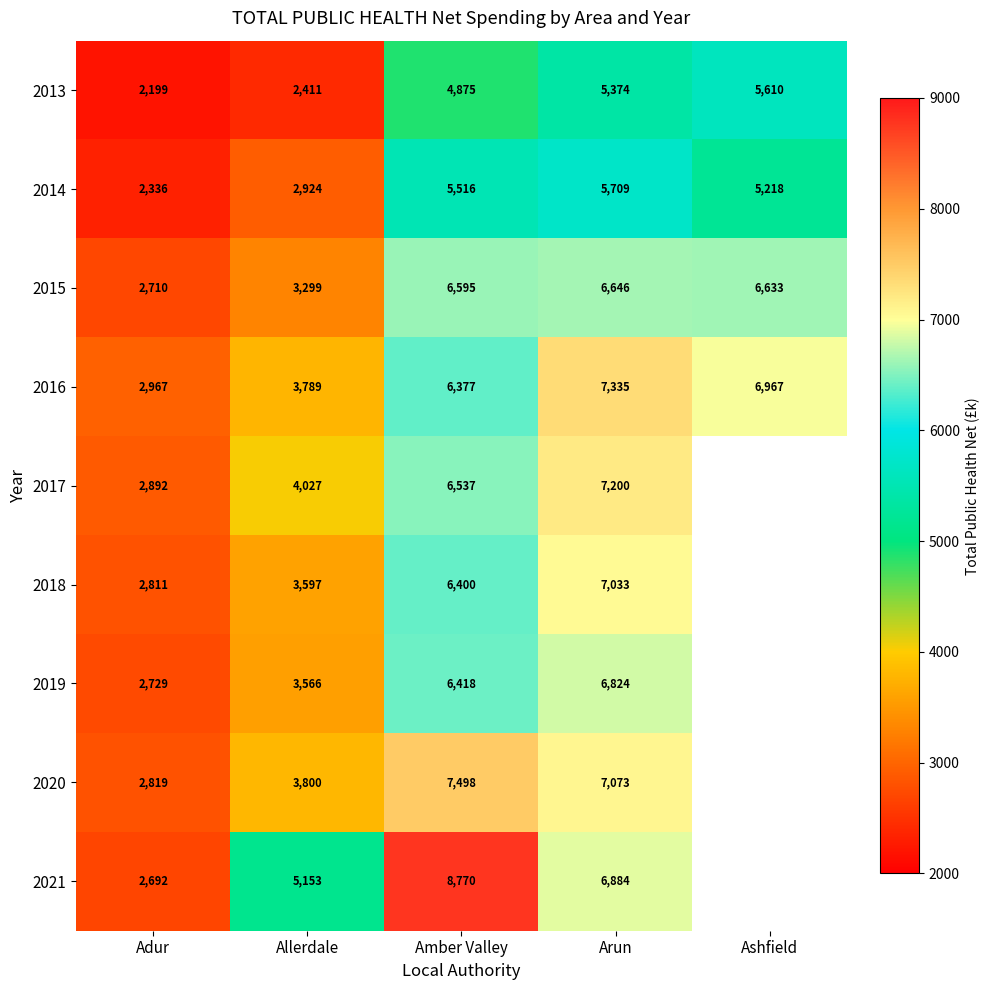

Between Amber Valley and Arun, which series saw the biggest shift?

2021